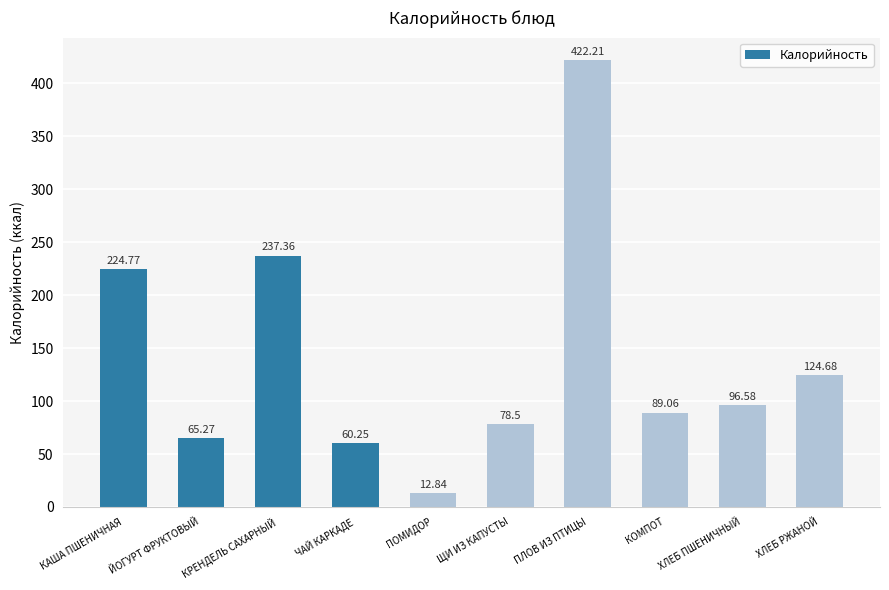

What is the sum of the values at ЙОГУРТ ФРУКТОВЫЙ and КОМПОТ?

154.3